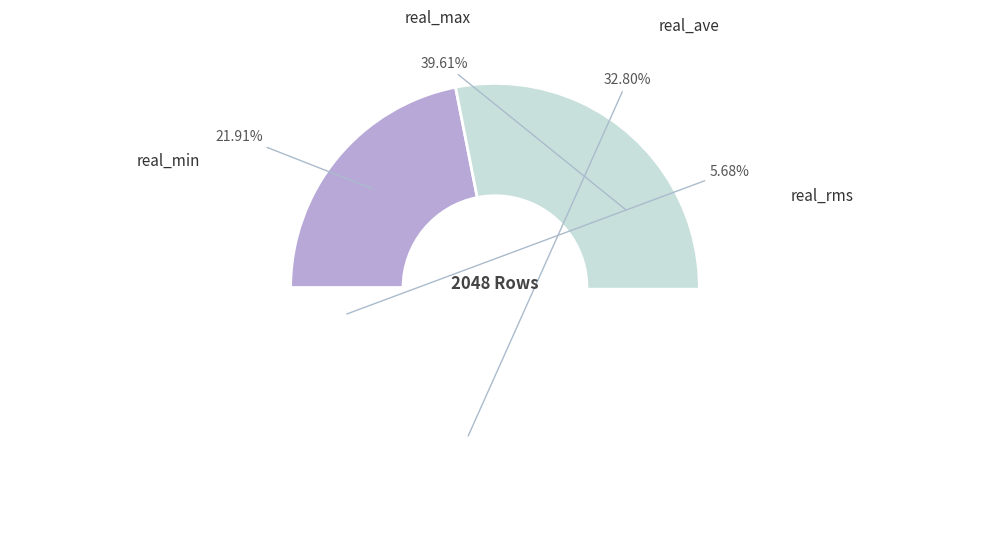

Which category has the smallest portion of the pie?

real_rms